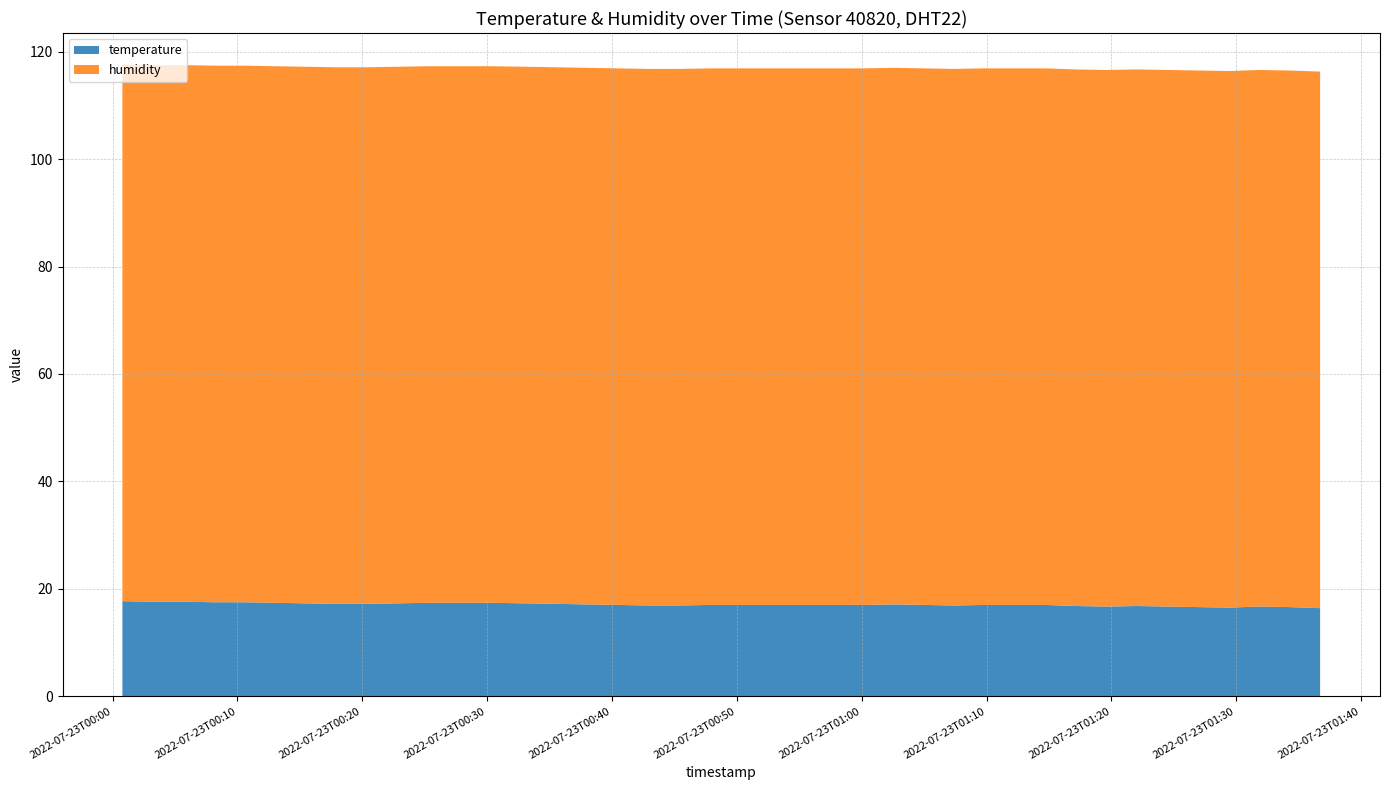

Reading left to right, transcribe all the data shown in this chart.

temperature: 2022-07-23T00:00:47=17.7	2022-07-23T00:03:13=17.6	2022-07-23T00:05:40=17.6	2022-07-23T00:08:06=17.5	2022-07-23T00:10:32=17.5	2022-07-23T00:12:58=17.4	2022-07-23T00:15:25=17.3	2022-07-23T00:17:51=17.2	2022-07-23T00:20:17=17.2	2022-07-23T00:22:50=17.3	2022-07-23T00:25:18=17.4	2022-07-23T00:27:44=17.4	2022-07-23T00:30:12=17.4	2022-07-23T00:33:05=17.3	2022-07-23T00:35:35=17.2	2022-07-23T00:38:02=17.1	2022-07-23T00:40:29=17.0	2022-07-23T00:42:56=16.9	2022-07-23T00:45:23=16.9	2022-07-23T00:47:50=17.0	2022-07-23T00:50:16=17.0	2022-07-23T00:52:42=17.0	2022-07-23T00:55:10=17.0	2022-07-23T00:57:37=17.0	2022-07-23T01:00:06=17.0	2022-07-23T01:02:33=17.1	2022-07-23T01:04:59=17.0	2022-07-23T01:07:25=16.9	2022-07-23T01:09:51=17.0	2022-07-23T01:12:17=17.0	2022-07-23T01:14:43=17.0	2022-07-23T01:17:10=16.8	2022-07-23T01:19:36=16.7	2022-07-23T01:22:03=16.8	2022-07-23T01:24:30=16.7	2022-07-23T01:26:57=16.6	2022-07-23T01:29:24=16.5	2022-07-23T01:31:49=16.7	2022-07-23T01:34:16=16.6	2022-07-23T01:36:43=16.4
humidity: 2022-07-23T00:00:47=99.9	2022-07-23T00:03:13=99.9	2022-07-23T00:05:40=99.9	2022-07-23T00:08:06=99.9	2022-07-23T00:10:32=99.9	2022-07-23T00:12:58=99.9	2022-07-23T00:15:25=99.9	2022-07-23T00:17:51=99.9	2022-07-23T00:20:17=99.9	2022-07-23T00:22:50=99.9	2022-07-23T00:25:18=99.9	2022-07-23T00:27:44=99.9	2022-07-23T00:30:12=99.9	2022-07-23T00:33:05=99.9	2022-07-23T00:35:35=99.9	2022-07-23T00:38:02=99.9	2022-07-23T00:40:29=99.9	2022-07-23T00:42:56=99.9	2022-07-23T00:45:23=99.9	2022-07-23T00:47:50=99.9	2022-07-23T00:50:16=99.9	2022-07-23T00:52:42=99.9	2022-07-23T00:55:10=99.9	2022-07-23T00:57:37=99.9	2022-07-23T01:00:06=99.9	2022-07-23T01:02:33=99.9	2022-07-23T01:04:59=99.9	2022-07-23T01:07:25=99.9	2022-07-23T01:09:51=99.9	2022-07-23T01:12:17=99.9	2022-07-23T01:14:43=99.9	2022-07-23T01:17:10=99.9	2022-07-23T01:19:36=99.9	2022-07-23T01:22:03=99.9	2022-07-23T01:24:30=99.9	2022-07-23T01:26:57=99.9	2022-07-23T01:29:24=99.9	2022-07-23T01:31:49=99.9	2022-07-23T01:34:16=99.9	2022-07-23T01:36:43=99.9